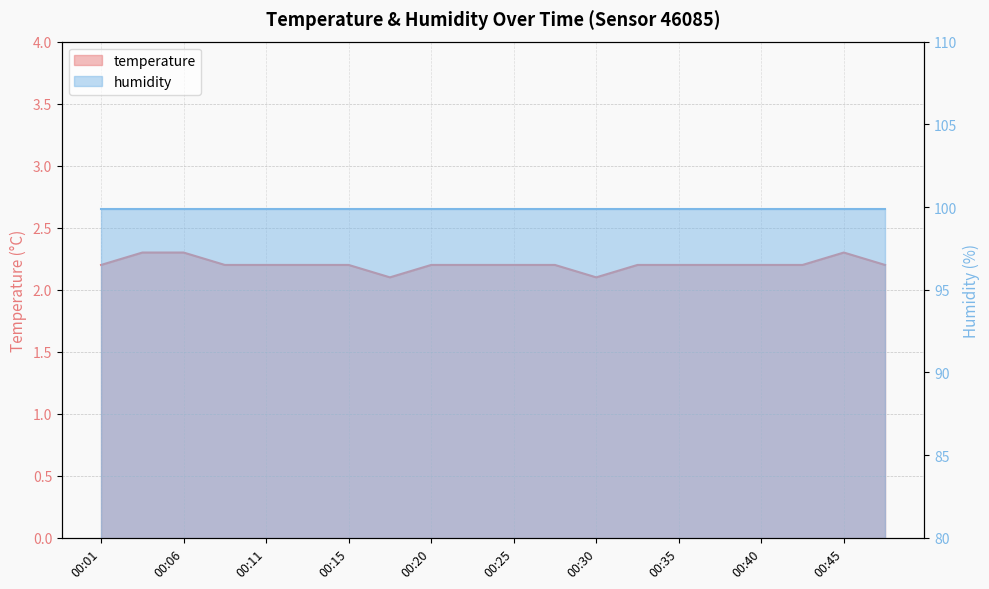

List the labels in order of value, smallest first.

00:18, 00:30, 00:01, 00:08, 00:11, 00:13, 00:15, 00:20, 00:23, 00:25, 00:28, 00:32, 00:35, 00:37, 00:40, 00:42, 00:47, 00:03, 00:06, 00:45